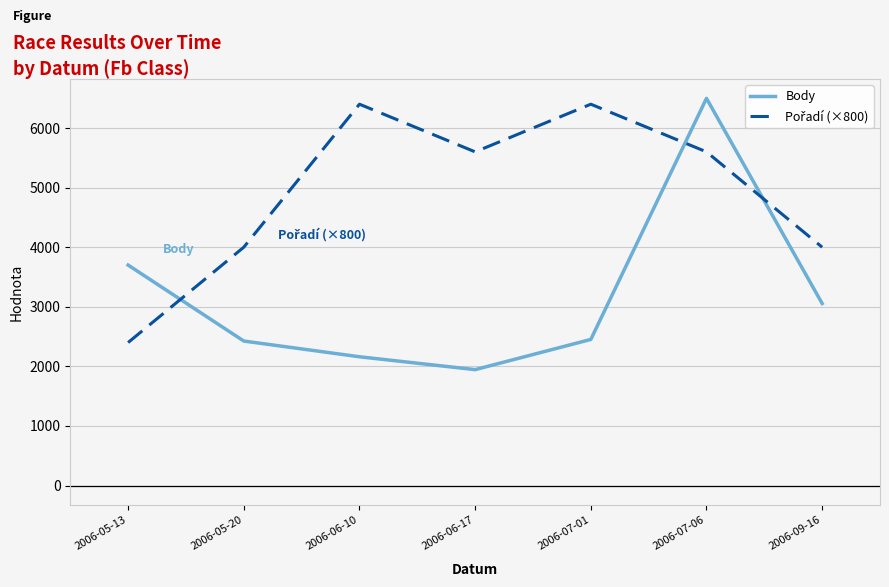

What is the lowest value of the Body series?

1945